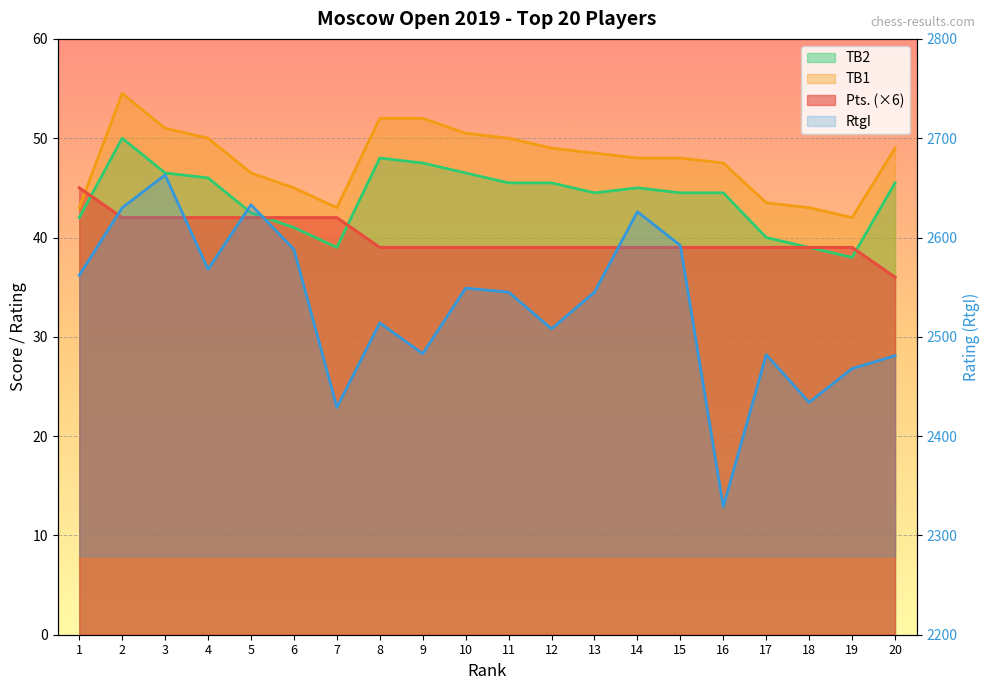

Where is the first local maximum for RtgI?

3